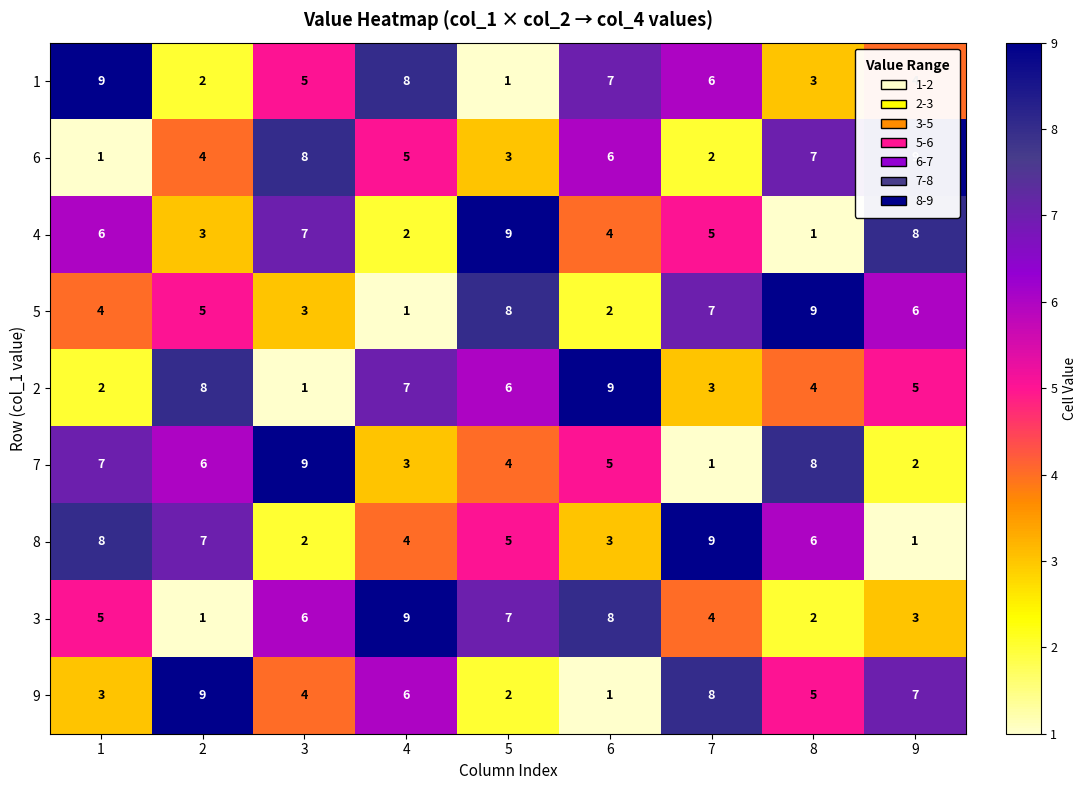

Rank the series at 9 from lowest to highest value.

8, 7, 3, 1, 2, 5, 9, 4, 6